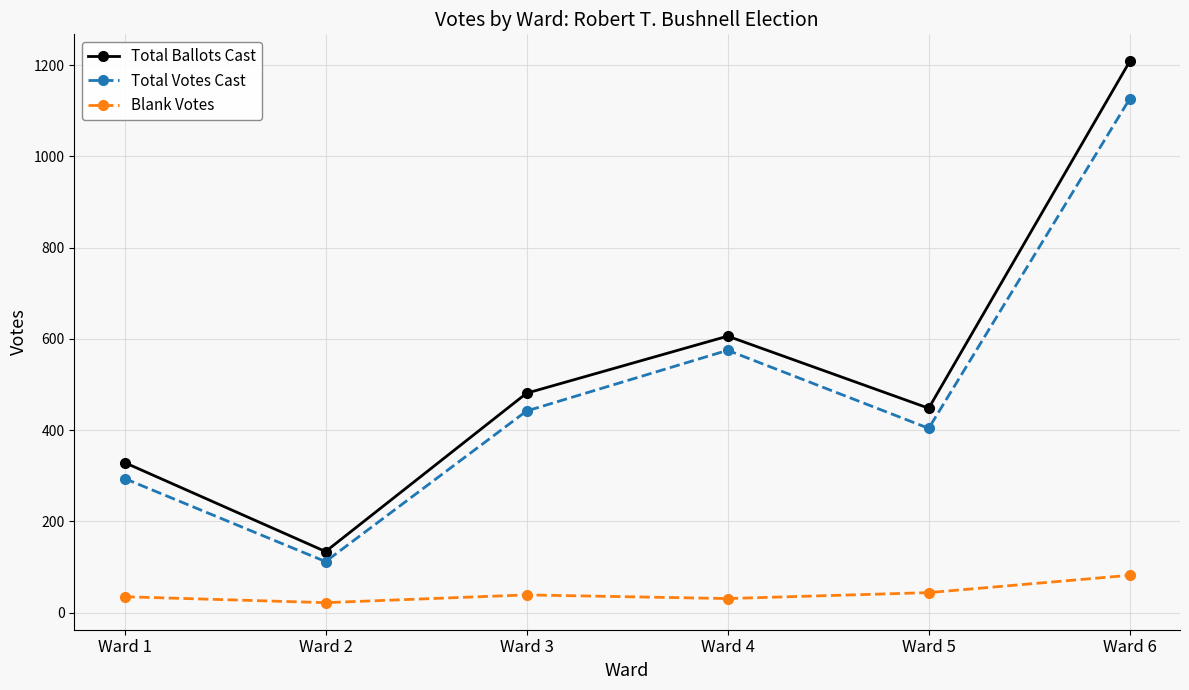

True or false: Total Votes Cast has a value of 128 at Ward 1.

False